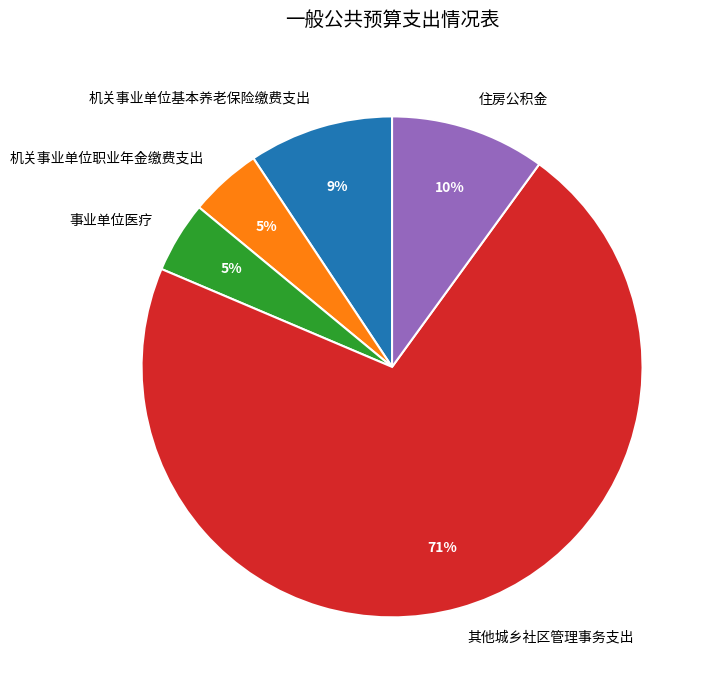

Which slice is the largest?

其他城乡社区管理事务支出